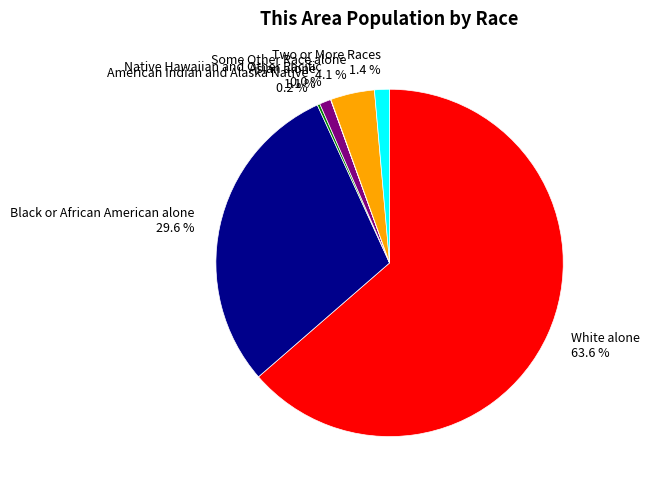

Is it true that White alone is 49% of the pie?

False